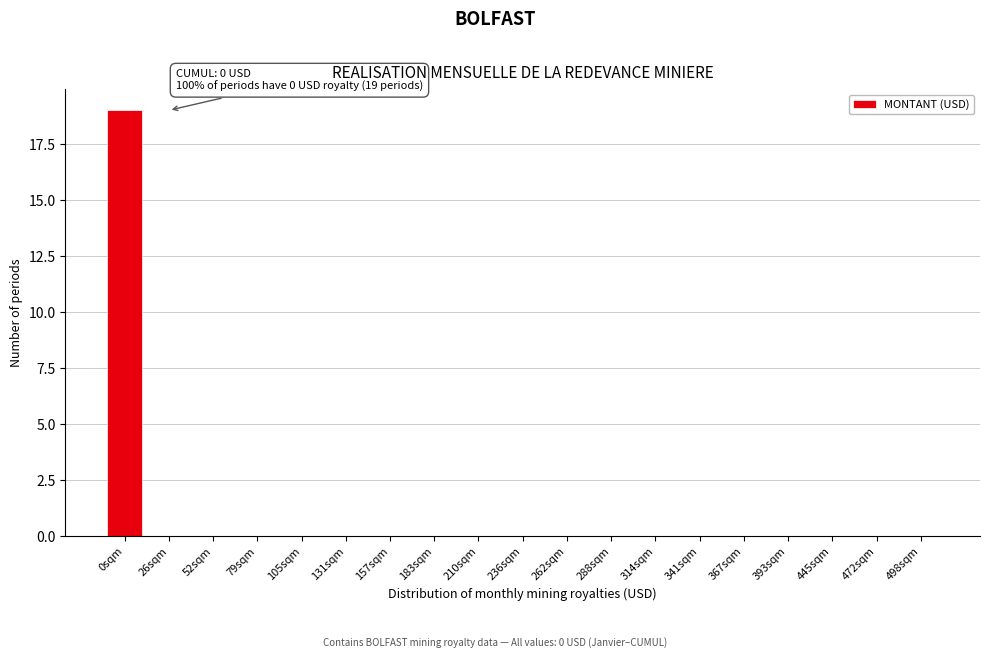

Reading left to right, what are all the values shown in this chart?

0sqm=19	26sqm=0	52sqm=0	79sqm=0	105sqm=0	131sqm=0	157sqm=0	183sqm=0	210sqm=0	236sqm=0	262sqm=0	288sqm=0	314sqm=0	341sqm=0	367sqm=0	393sqm=0	445sqm=0	472sqm=0	498sqm=0